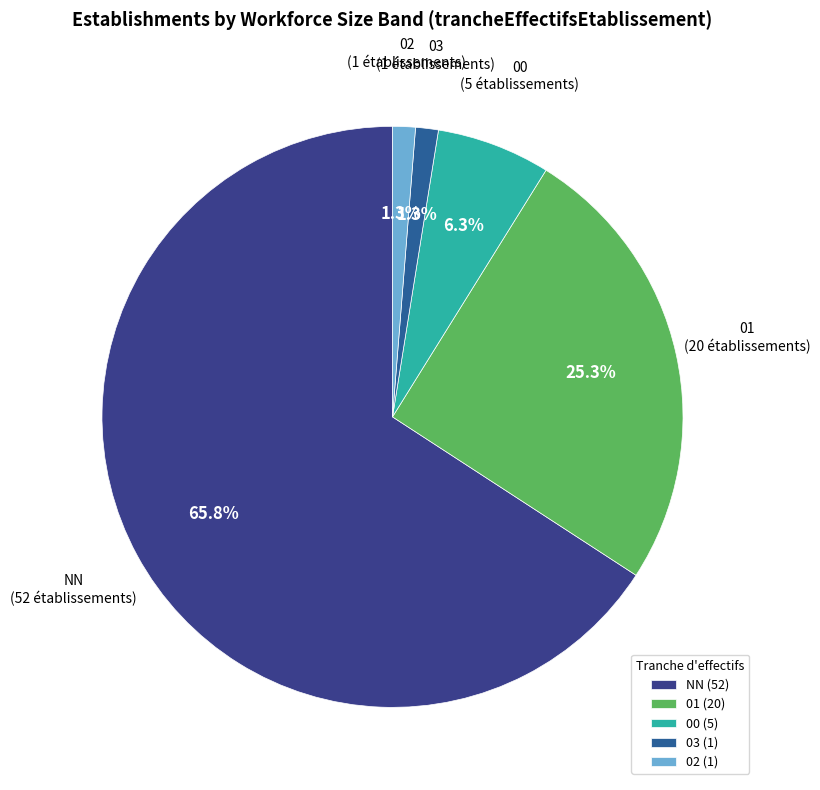

Is NN the majority of the pie?

Yes